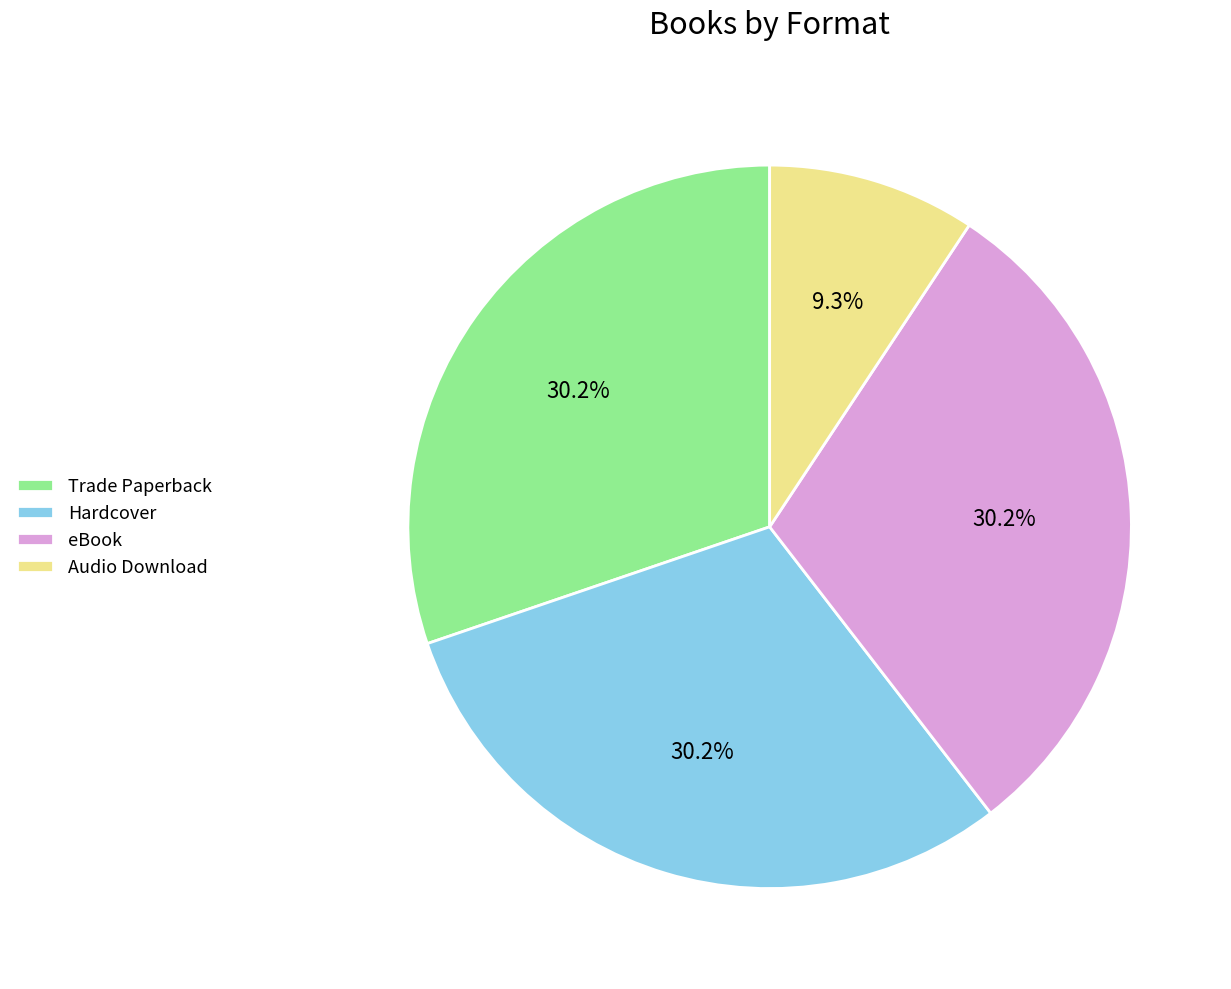

To the nearest percent, what is the average slice percentage?

25%